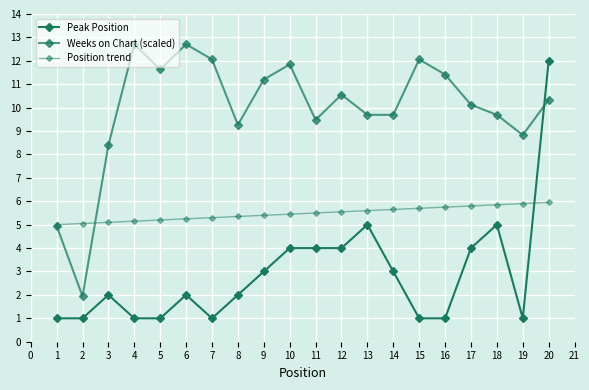

The Weeks on Chart (scaled) series shows 3.9 at 16. True or false?

False